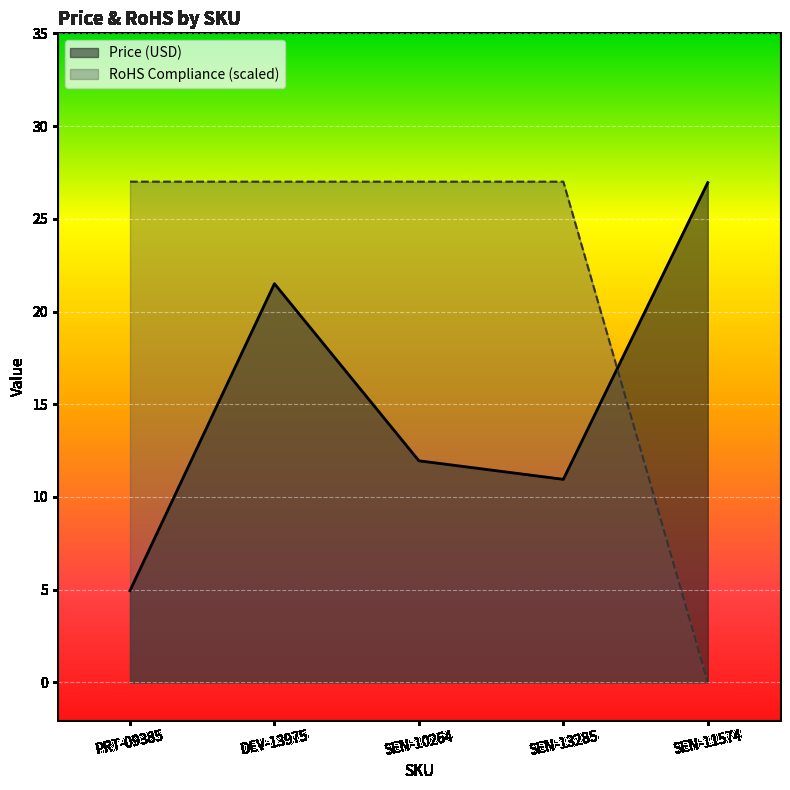

Rank the categories by RoHS Compliance value from lowest to highest.

SEN-11574, PRT-09385, DEV-13975, SEN-10264, SEN-13285